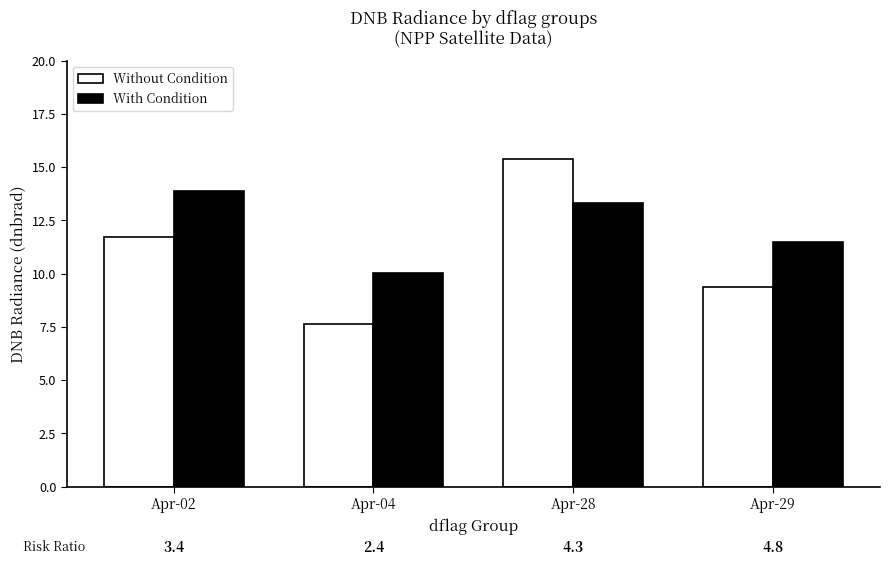

What is the value of the Without Condition bar at the 4th from the left?

9.4